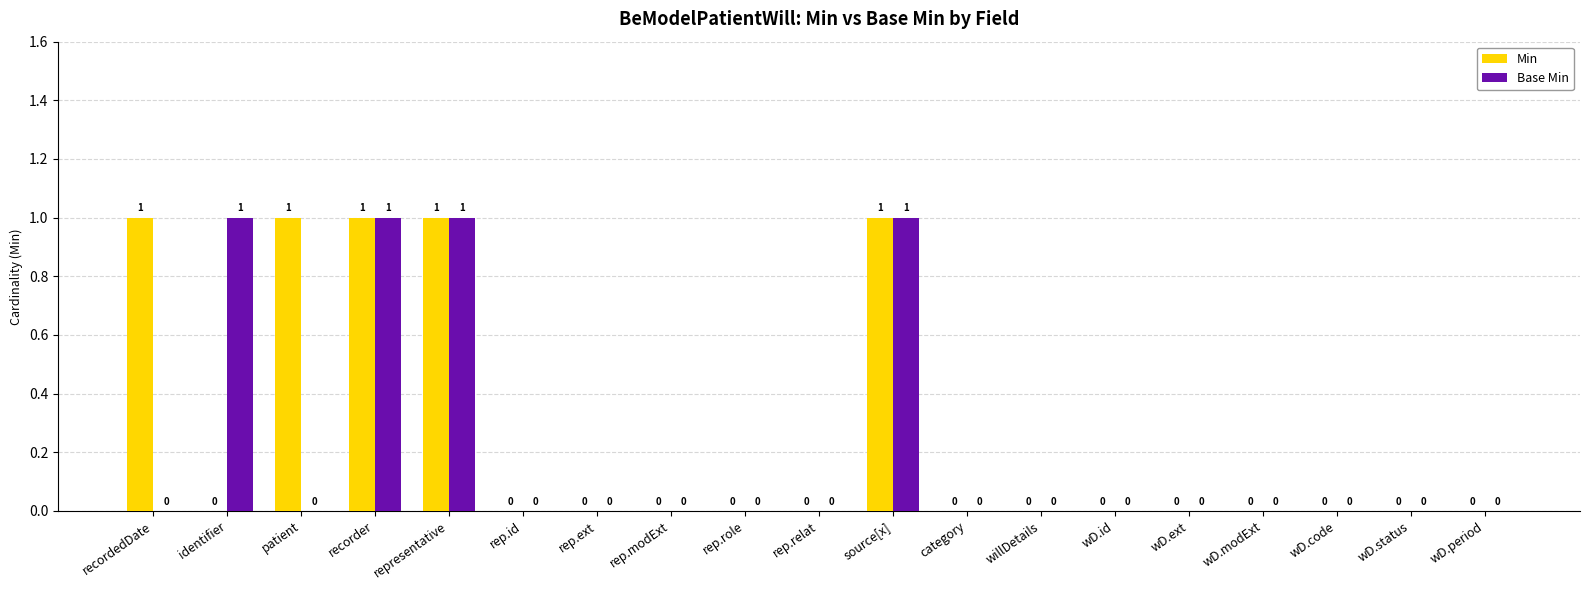

The value of Min at wD.ext is 0. True or false?

True